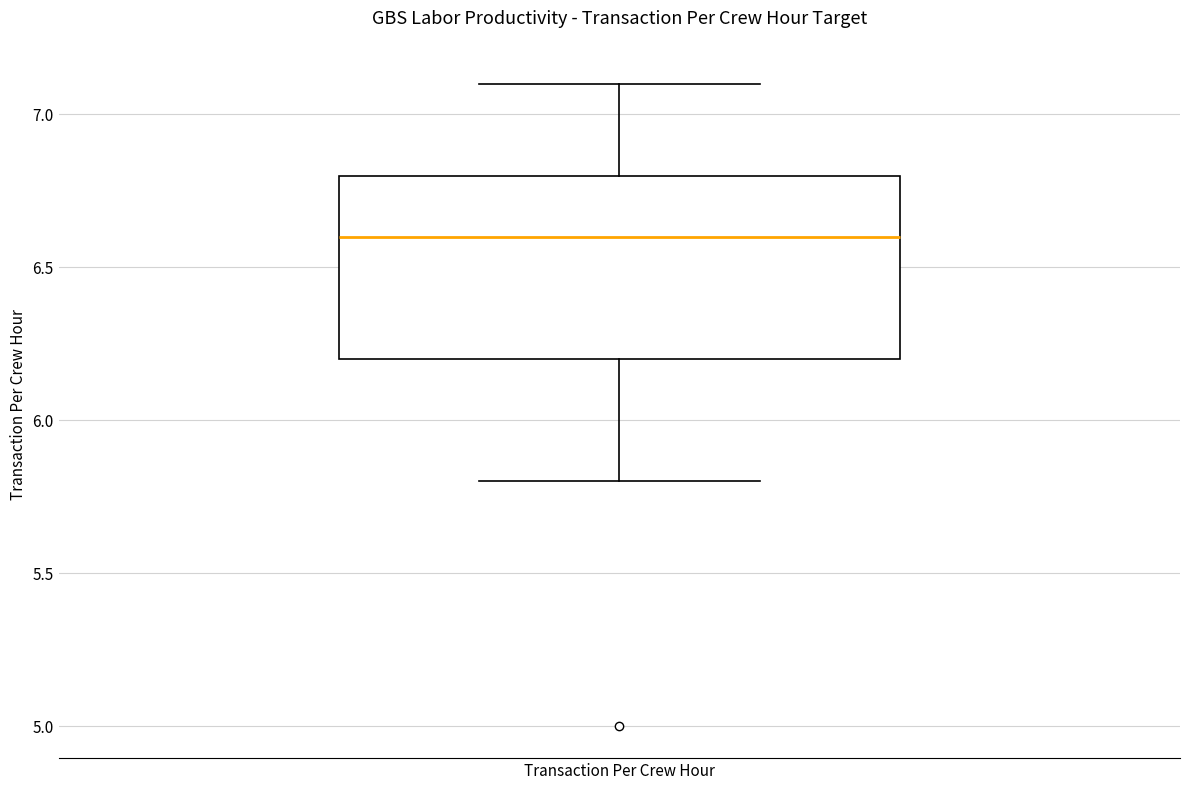

Where does the lower whisker of the box for Transaction Per Crew Hour end on the y-axis? The values are not printed on the chart, so give them approximately, as read against the axis.

5.8